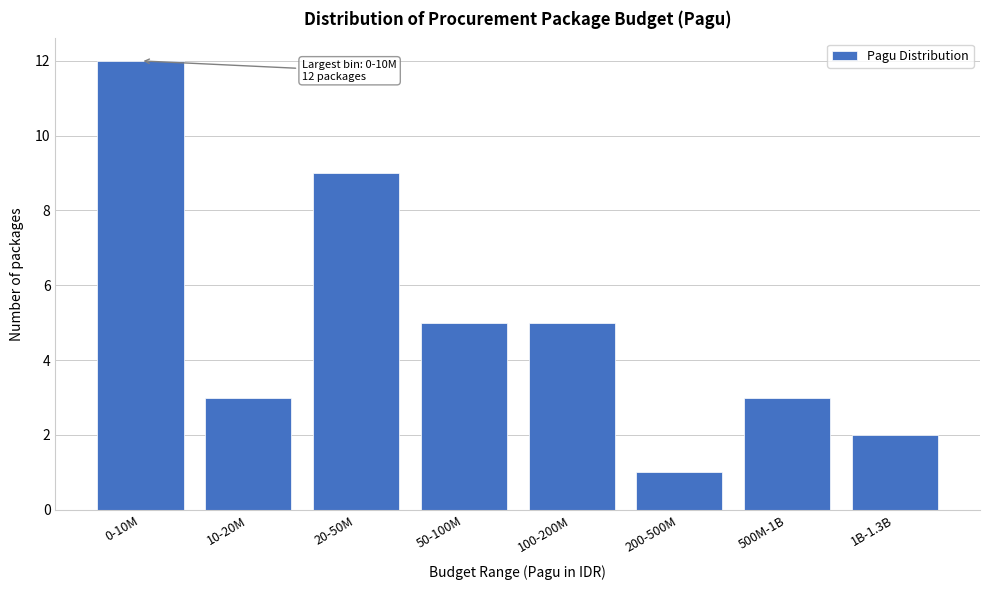

Reading right to left, list all the values displayed in this chart.

1B-1.3B=2	500M-1B=3	200-500M=1	100-200M=5	50-100M=5	20-50M=9	10-20M=3	0-10M=12